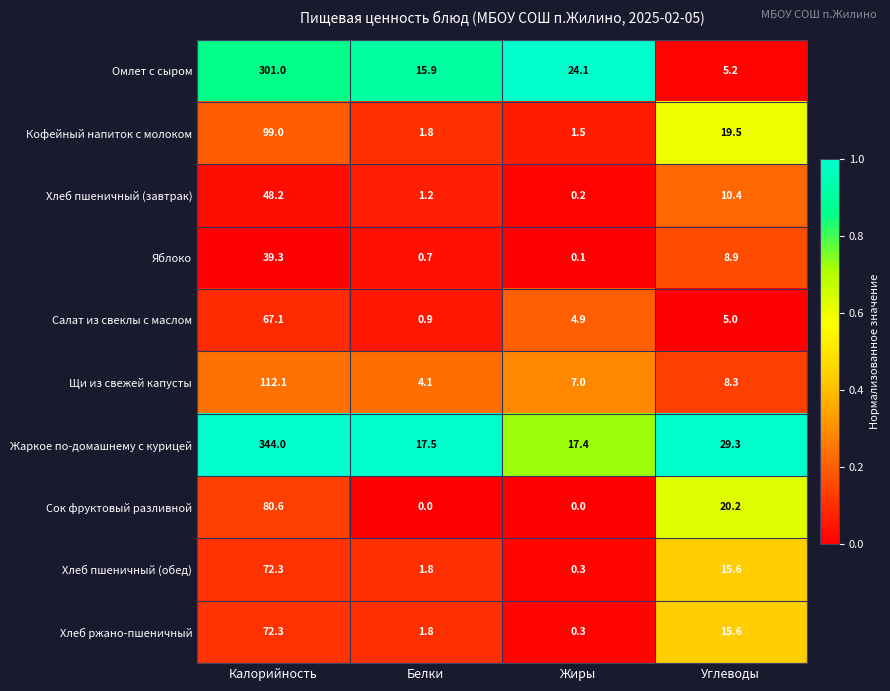

The Хлеб пшеничный (обед) series shows 1.8 at Белки. True or false?

True